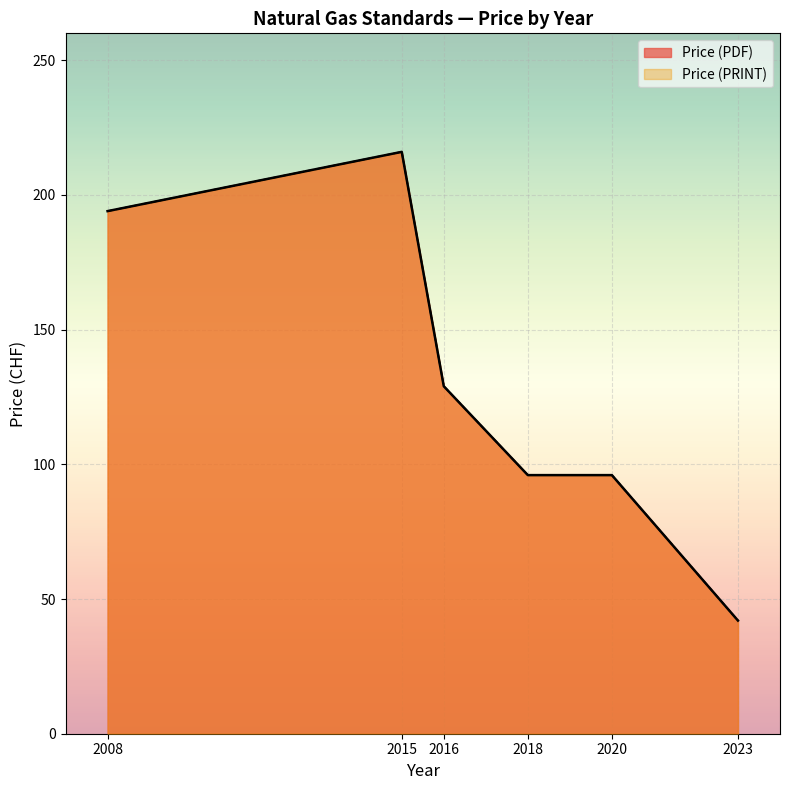

Where is the first local maximum for Price (PDF)?

2015